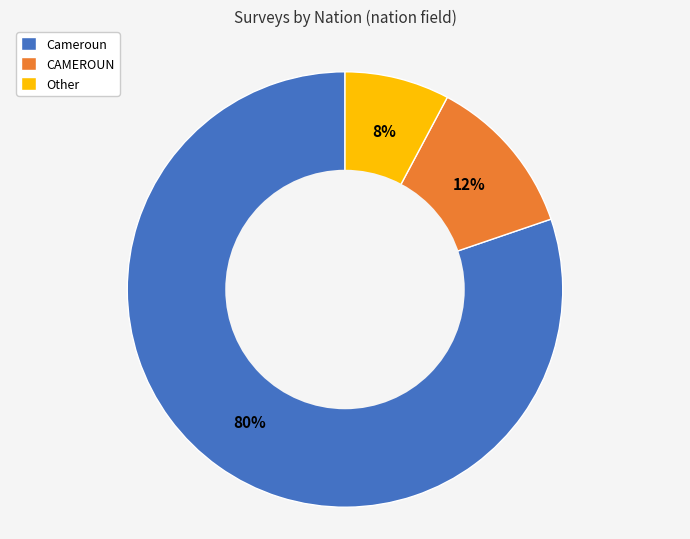

Which has a higher value, Other or Cameroun?

Cameroun